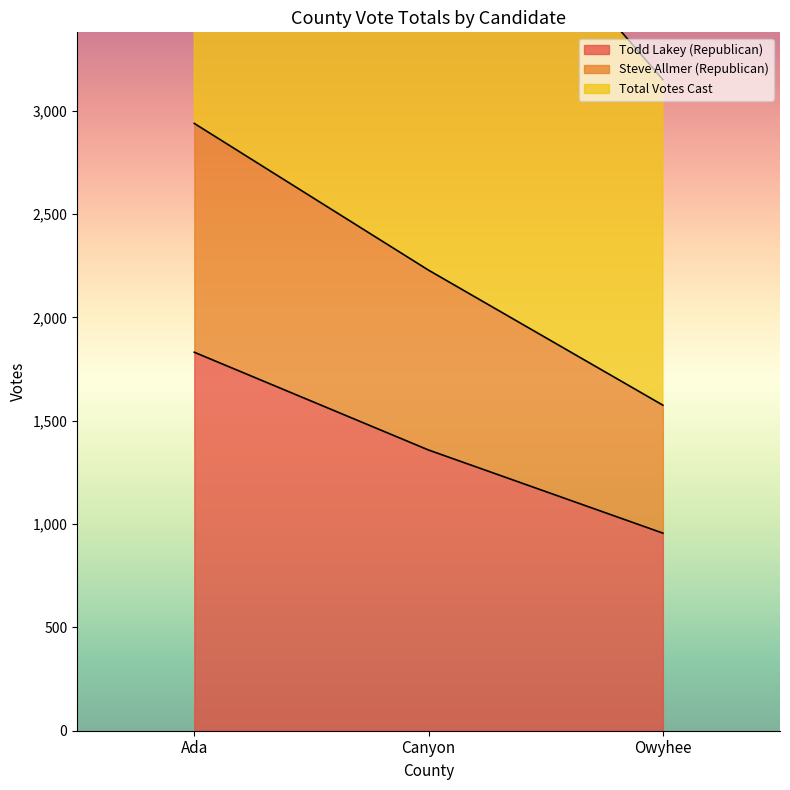

Where is Todd Lakey (Republican) nearest to the value 1393?

Canyon